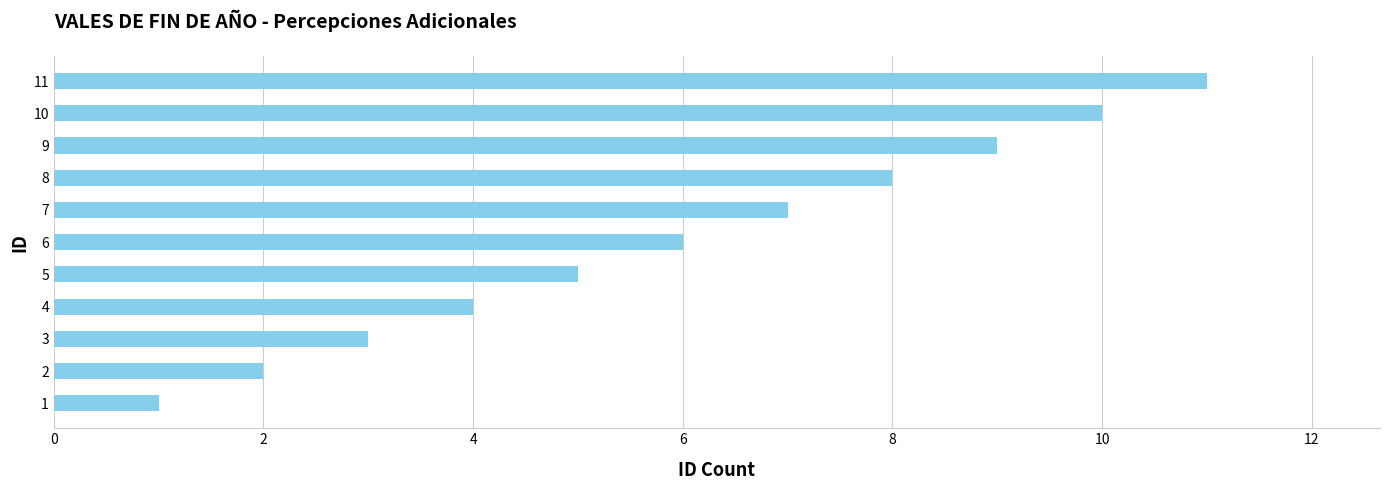

List the labels in order of value, largest first.

11, 10, 9, 8, 7, 6, 5, 4, 3, 2, 1